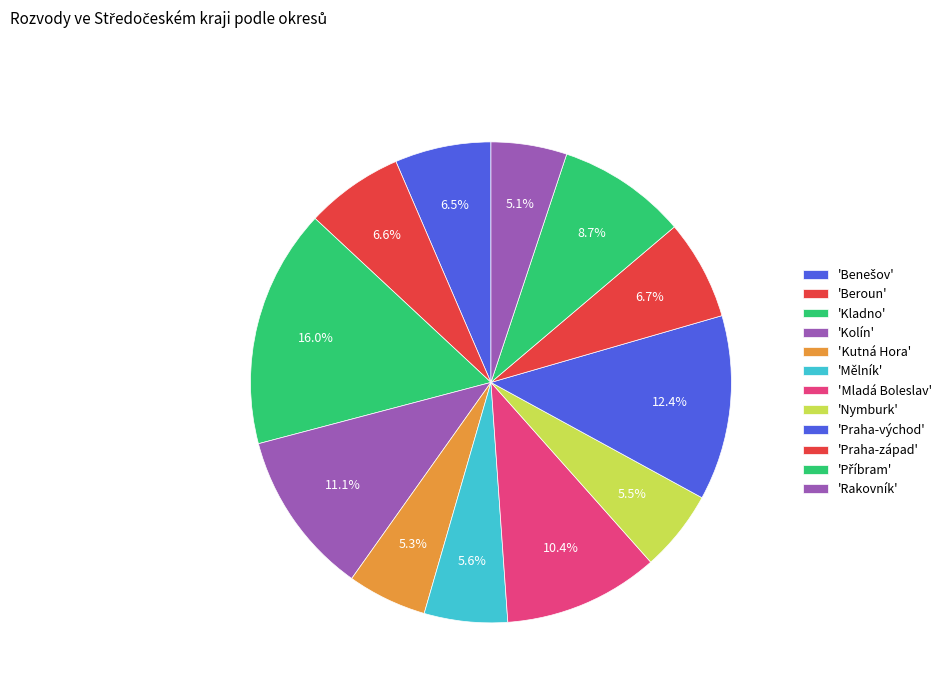

Which category has the smallest portion of the pie?

Rakovník